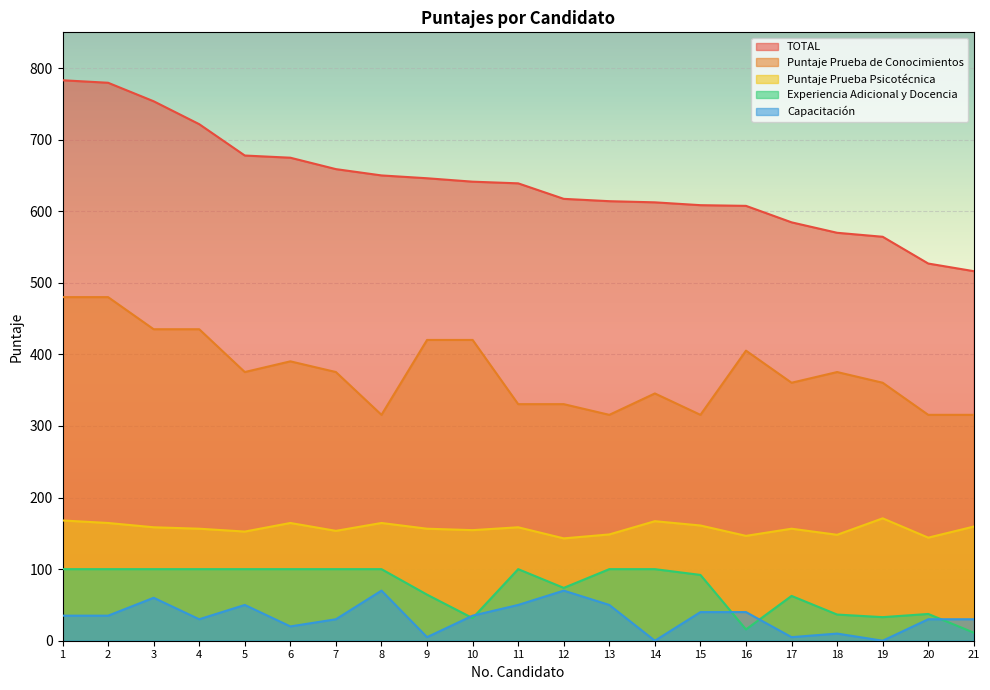

List the labels in order of Experiencia Adicional y Docencia value, smallest first.

21, 16, 10, 19, 18, 20, 17, 9, 12, 15, 1, 2, 3, 4, 5, 6, 7, 8, 11, 13, 14